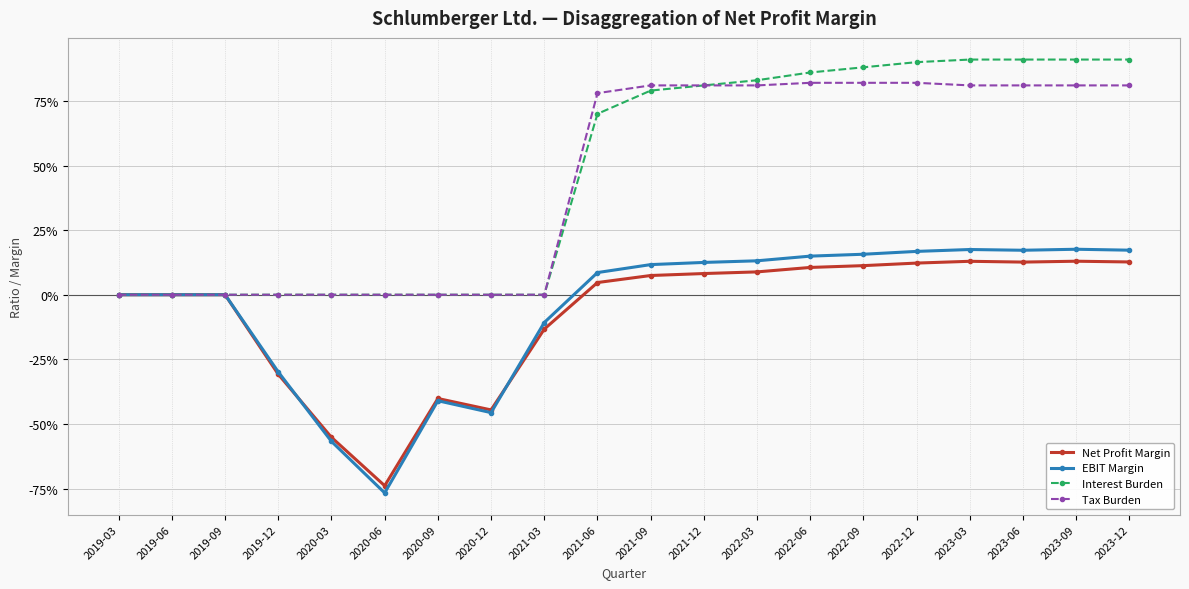

True or false: Net Profit Margin and Tax Burden cross at least once.

False